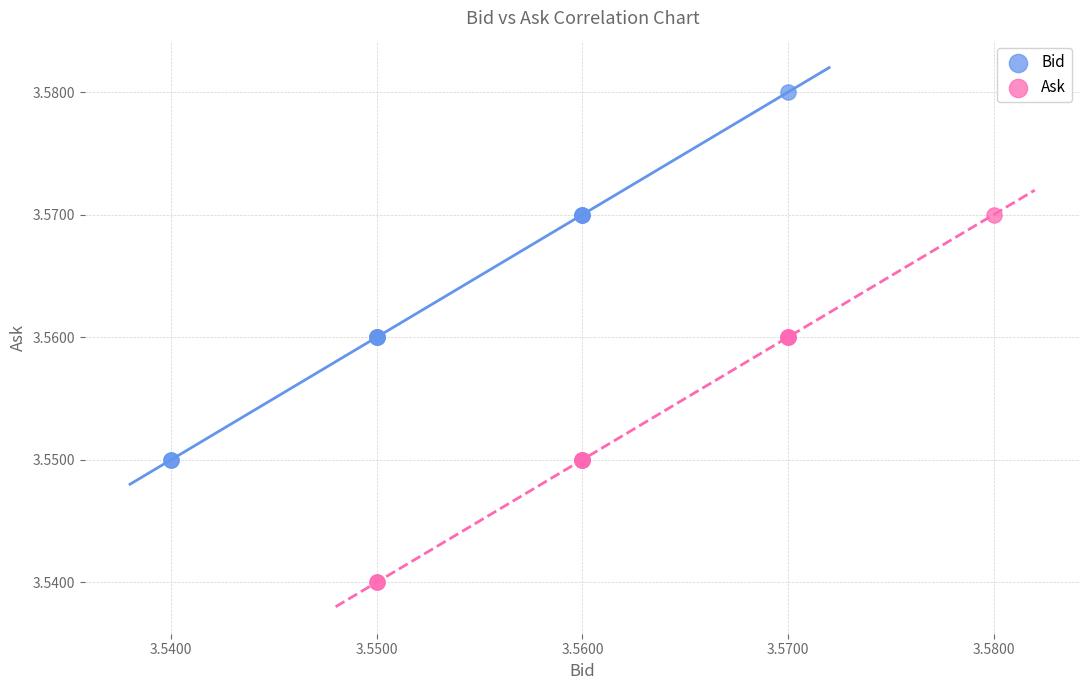

Which series reaches the maximum Y coordinate?

Bid